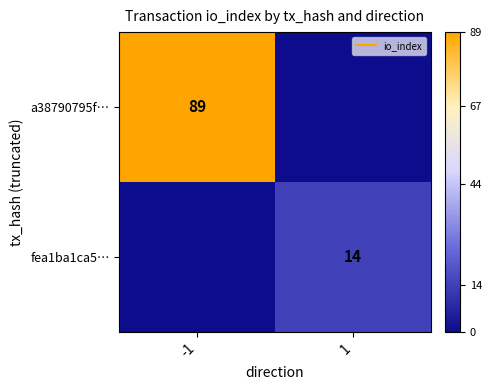

At which category is the sum across all series the highest?

-1